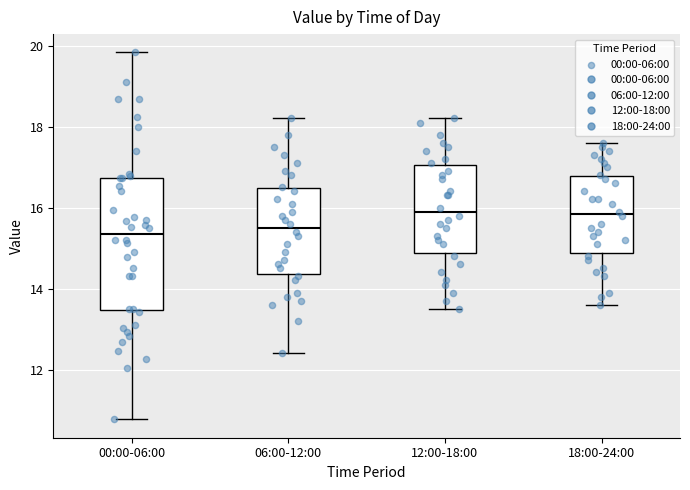

Which box is the tallest, from its lower edge to its upper edge?

00:00-06:00